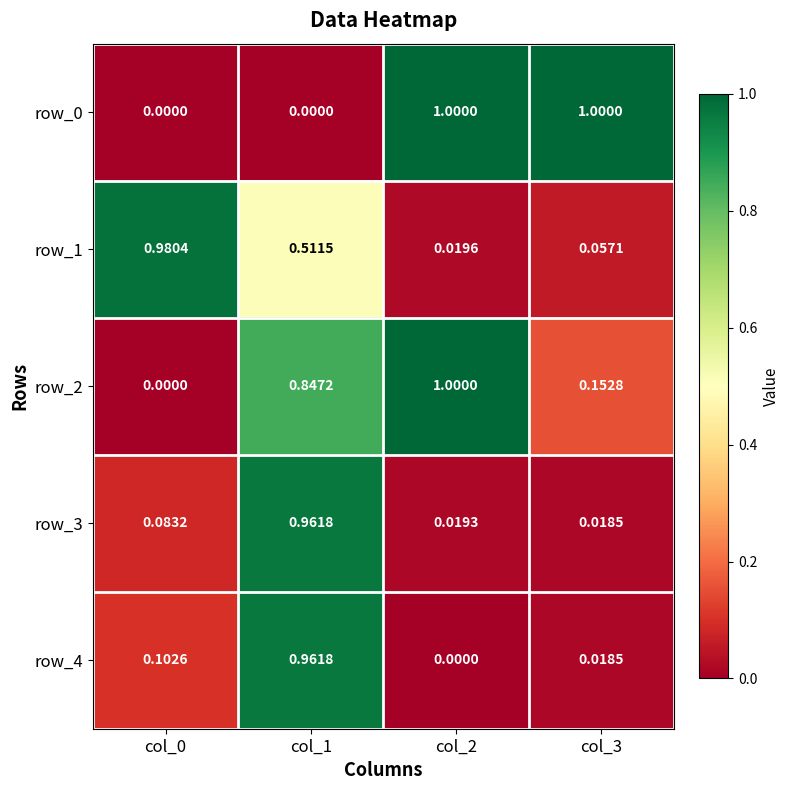

Is the value of row_2 at col_3 greater than the value of row_3 at col_0?

Yes